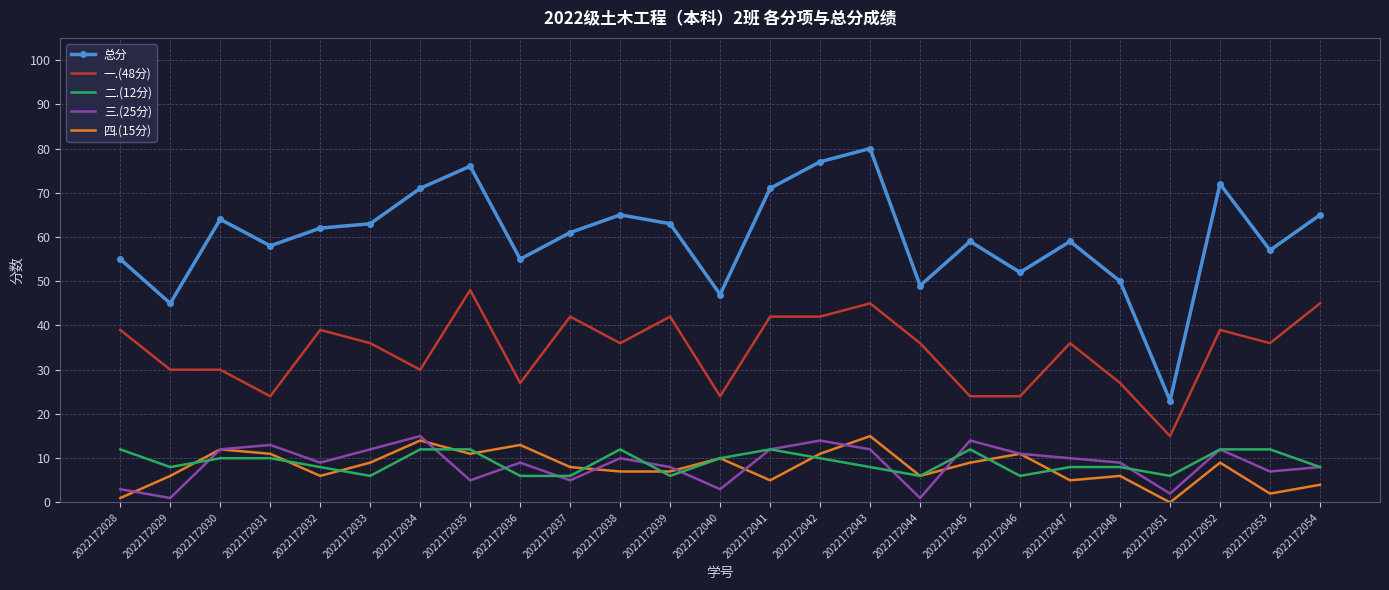

Which series has the widest spread of values?

总分